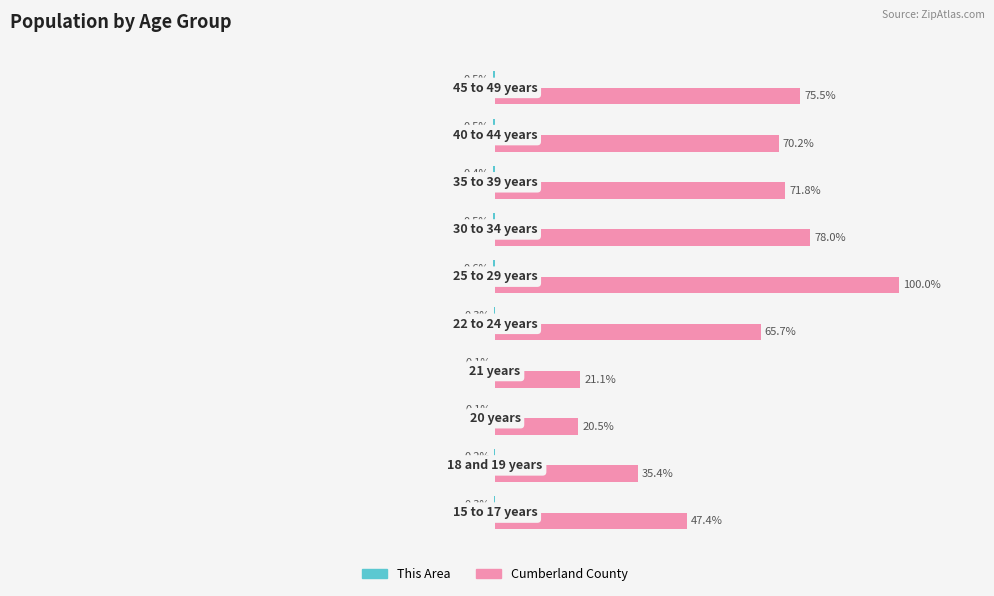

What is the maximum value for Cumberland County?

100.0